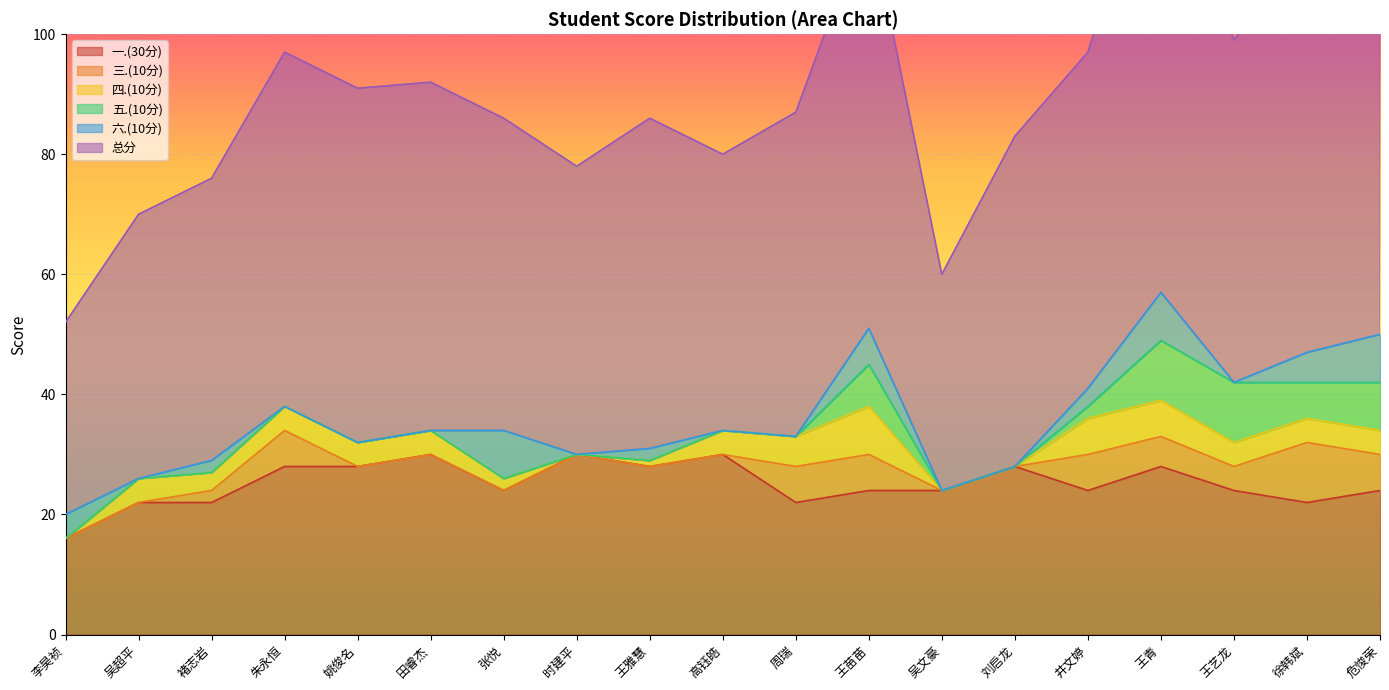

Reading left to right, what are all the values shown in this chart?

一.(30分): 李昊祯=16	吴超平=22	褚志岩=22	朱永恒=28	姚俊名=28	田睿杰=30	张悦=24	时建平=30	王雅慧=28	高钰皓=30	周瑞=22	王苗苗=24	吴文豪=24	刘启龙=28	井文婷=24	王青=28	王艺龙=24	徐韩斌=22	危悛荣=24
三.(10分): 李昊祯=0	吴超平=0	褚志岩=2	朱永恒=6	姚俊名=0	田睿杰=0	张悦=0	时建平=0	王雅慧=0	高钰皓=0	周瑞=6	王苗苗=6	吴文豪=0	刘启龙=0	井文婷=6	王青=5	王艺龙=4	徐韩斌=10	危悛荣=6
四.(10分): 李昊祯=0	吴超平=4	褚志岩=3	朱永恒=4	姚俊名=4	田睿杰=4	张悦=2	时建平=0	王雅慧=1	高钰皓=4	周瑞=5	王苗苗=8	吴文豪=0	刘启龙=0	井文婷=6	王青=6	王艺龙=4	徐韩斌=4	危悛荣=4
五.(10分): 李昊祯=0	吴超平=0	褚志岩=0	朱永恒=0	姚俊名=0	田睿杰=0	张悦=0	时建平=0	王雅慧=0	高钰皓=0	周瑞=0	王苗苗=7	吴文豪=0	刘启龙=0	井文婷=2	王青=10	王艺龙=10	徐韩斌=6	危悛荣=8
六.(10分): 李昊祯=4	吴超平=0	褚志岩=2	朱永恒=0	姚俊名=0	田睿杰=0	张悦=8	时建平=0	王雅慧=2	高钰皓=0	周瑞=0	王苗苗=6	吴文豪=0	刘启龙=0	井文婷=3	王青=8	王艺龙=0	徐韩斌=5	危悛荣=8
总分: 李昊祯=32	吴超平=44	褚志岩=47	朱永恒=59	姚俊名=59	田睿杰=58	张悦=52	时建平=48	王雅慧=55	高钰皓=46	周瑞=54	王苗苗=69	吴文豪=36	刘启龙=55	井文婷=56	王青=78	王艺龙=57	徐韩斌=68	危悛荣=71